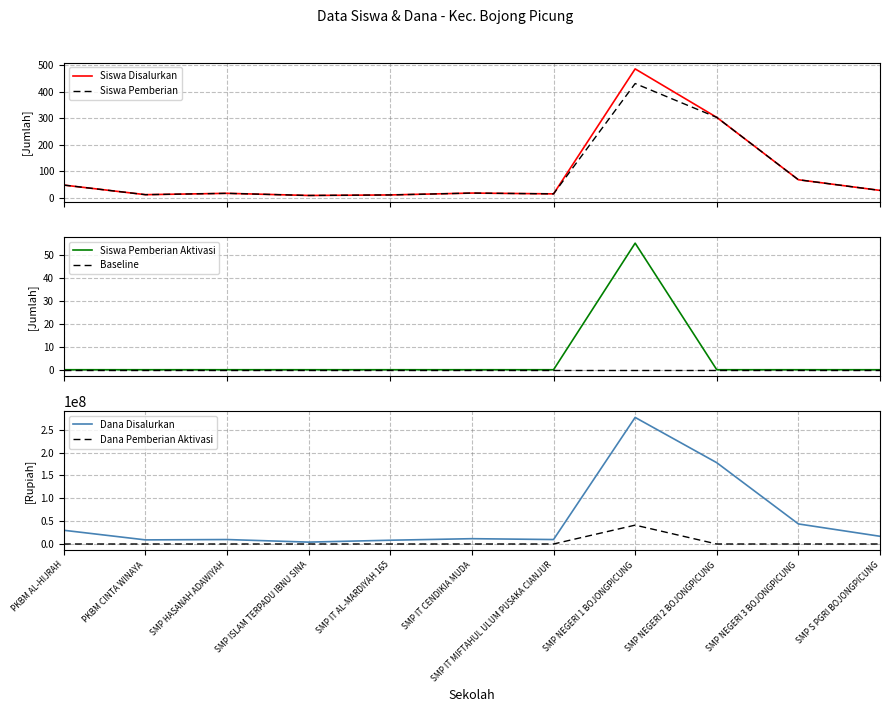

What is the sum of all Siswa Pemberian values?

968